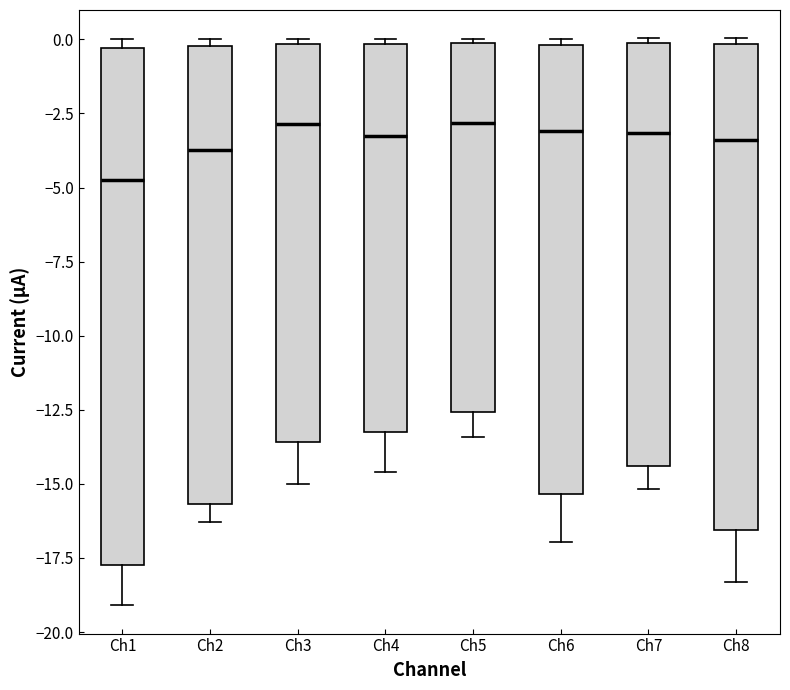

Which box has the lowest median line?

Ch1